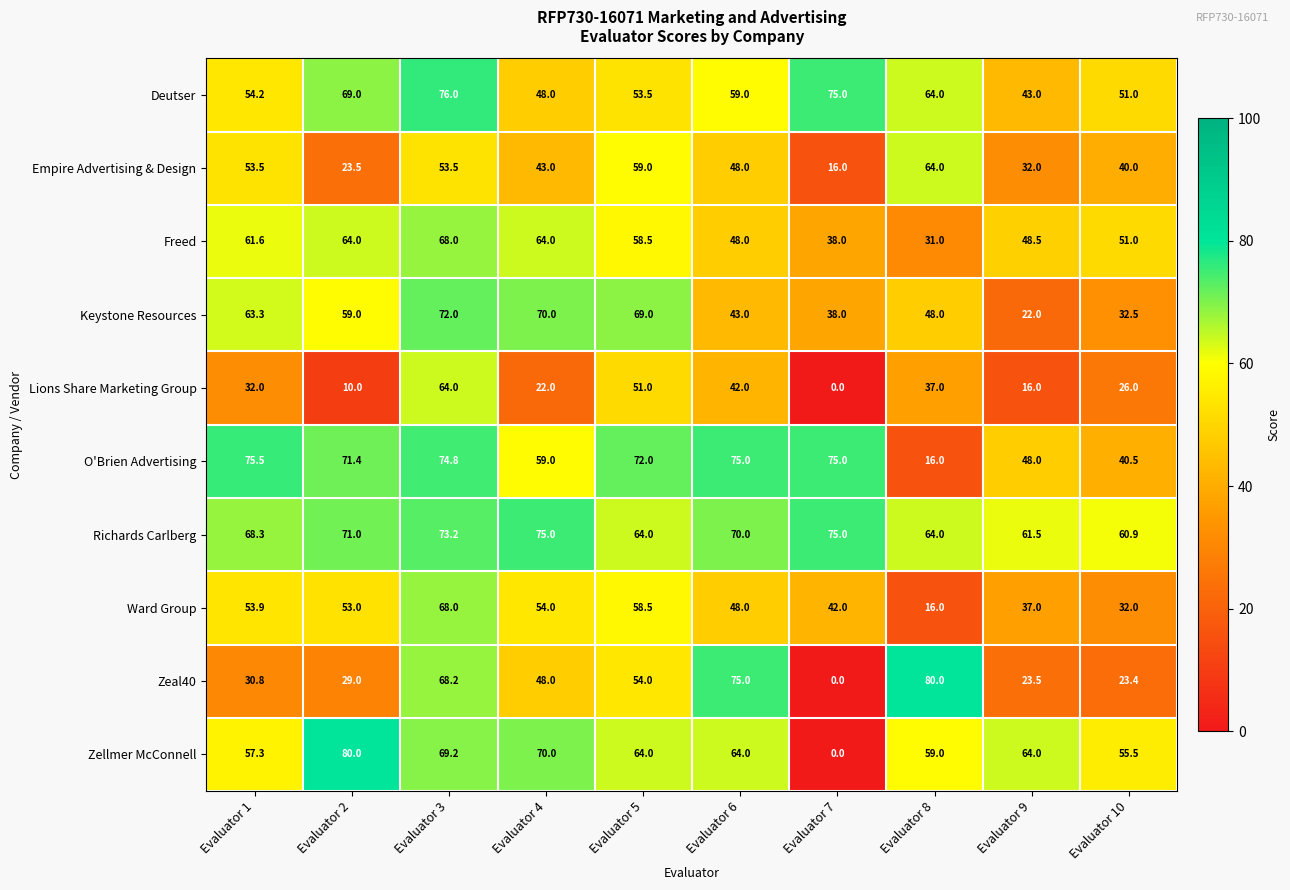

True or false: Zellmer McConnell has a value of 41.4 at Evaluator 7.

False